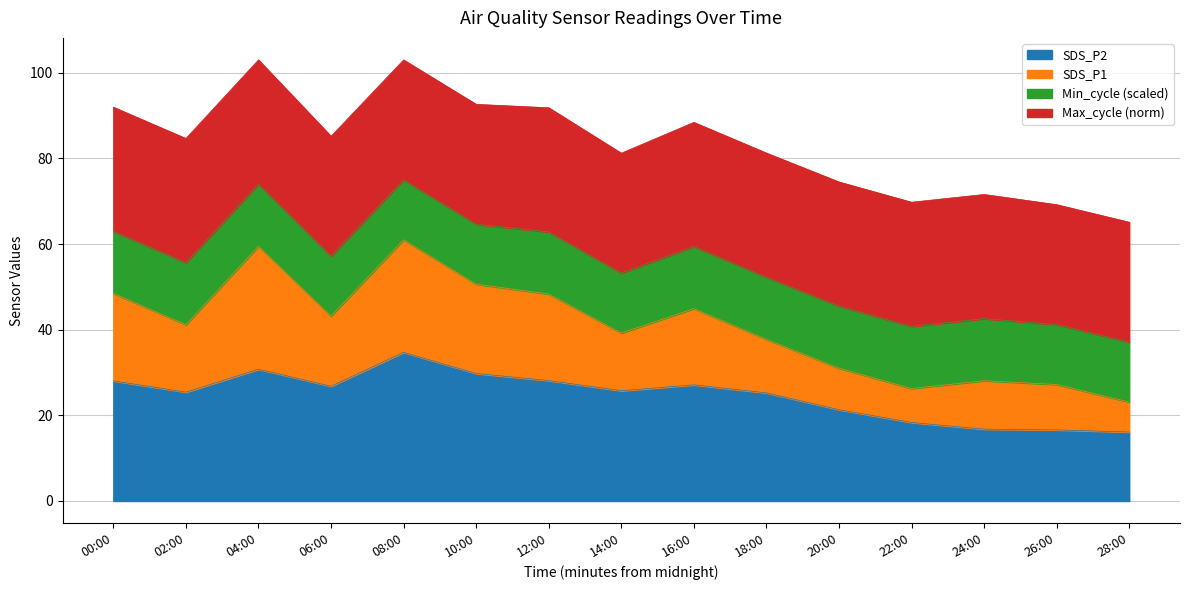

Which label corresponds to the largest value in the chart?

08:00